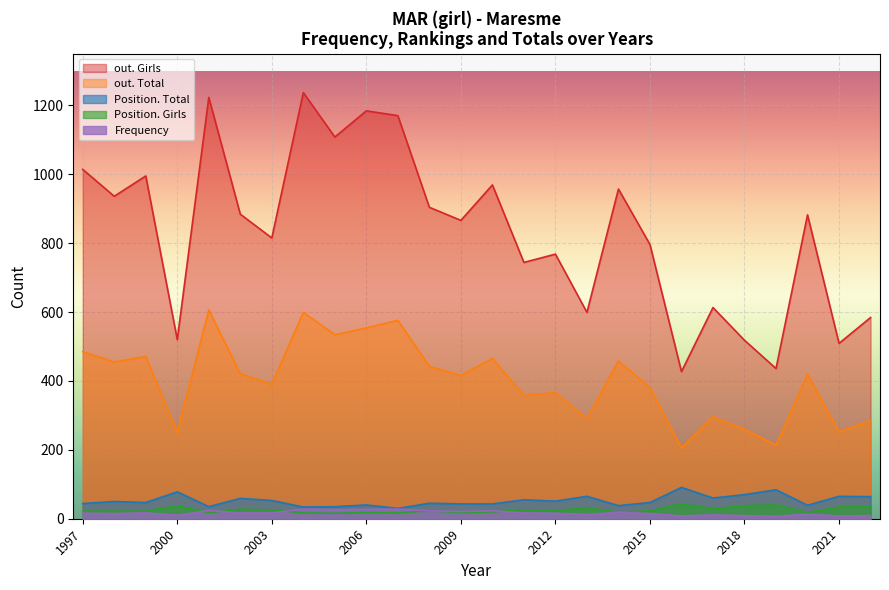

Which series has the widest spread of values?

out. Girls